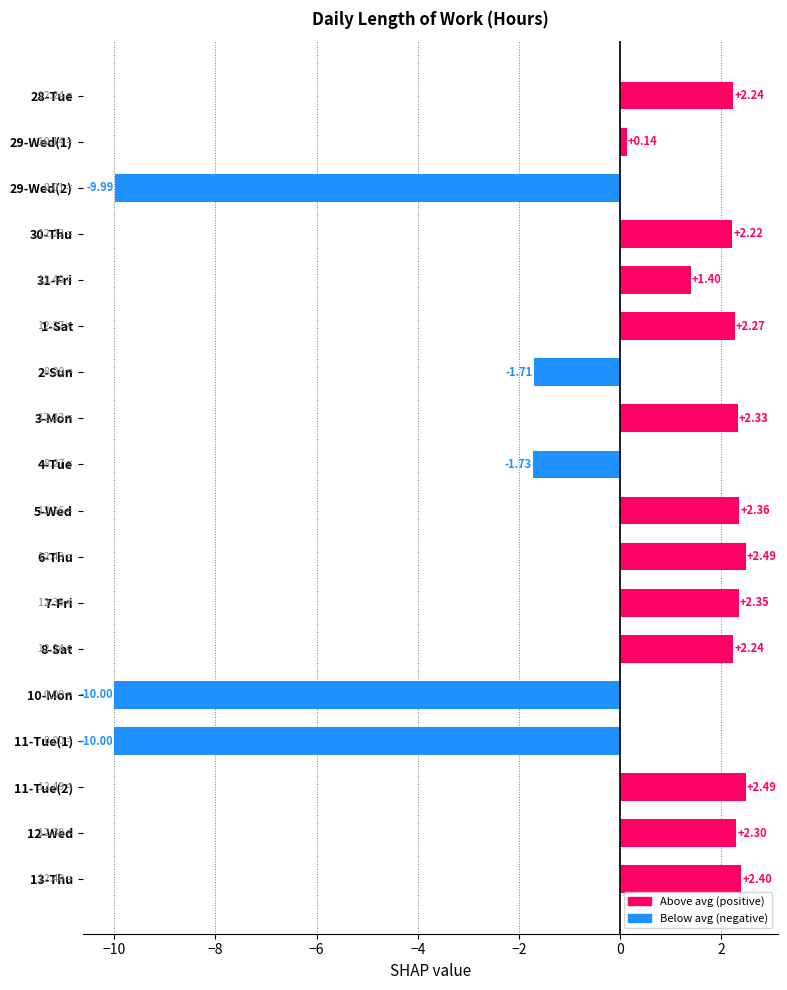

What is the difference between the maximum and minimum values?

12.5